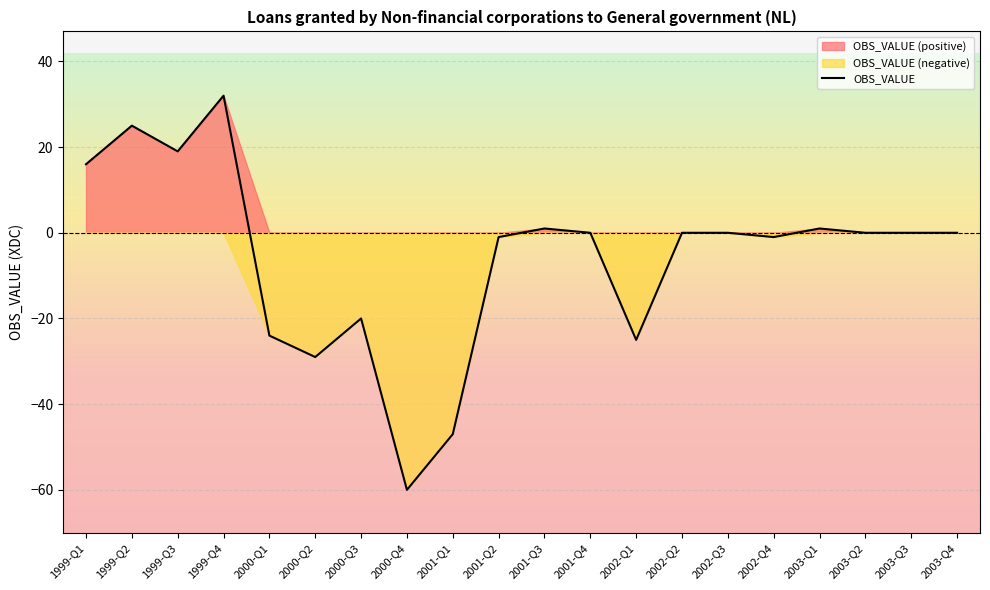

What value does the data have at 2001-Q3?

1